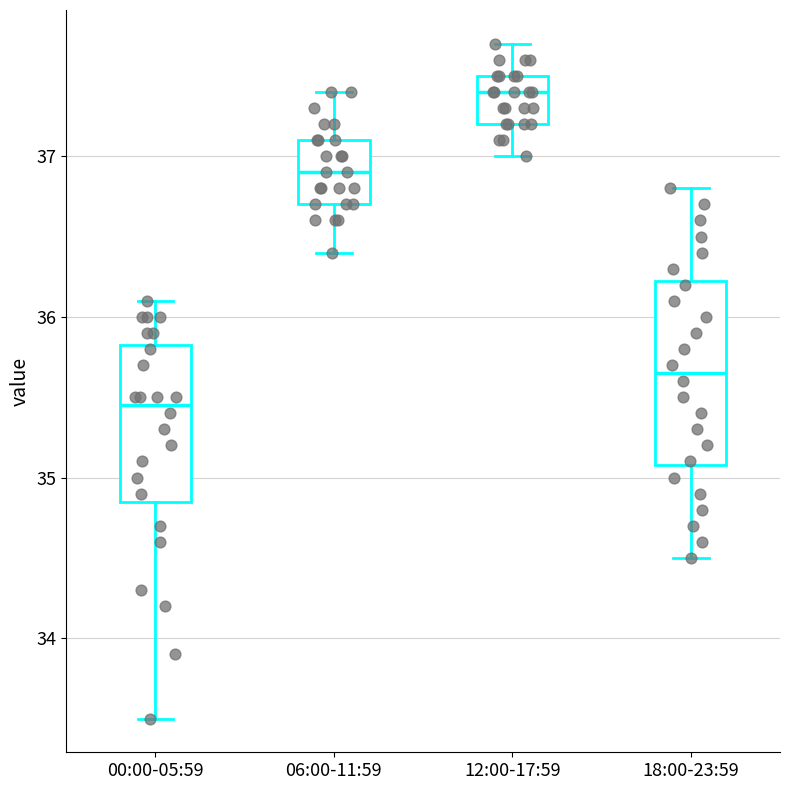

Which box's median line is the lowest?

00:00-05:59